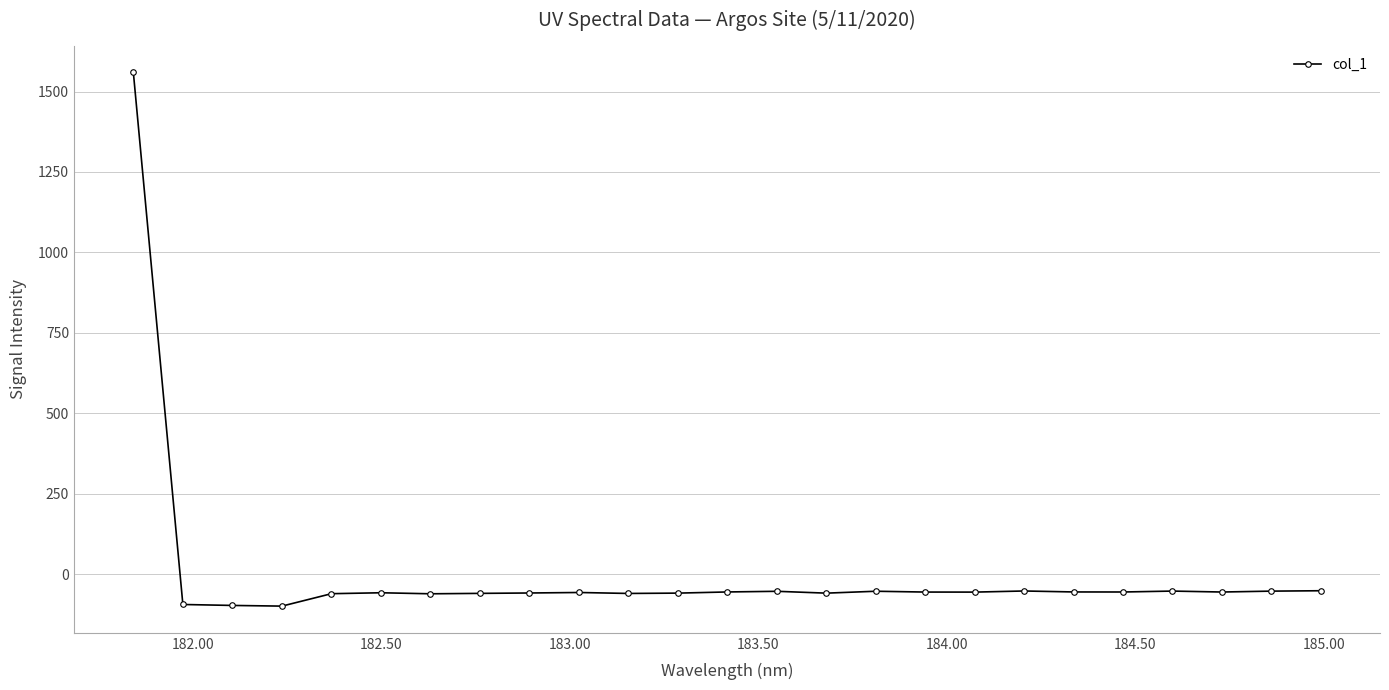

Does the chart have visible grid lines?

Yes